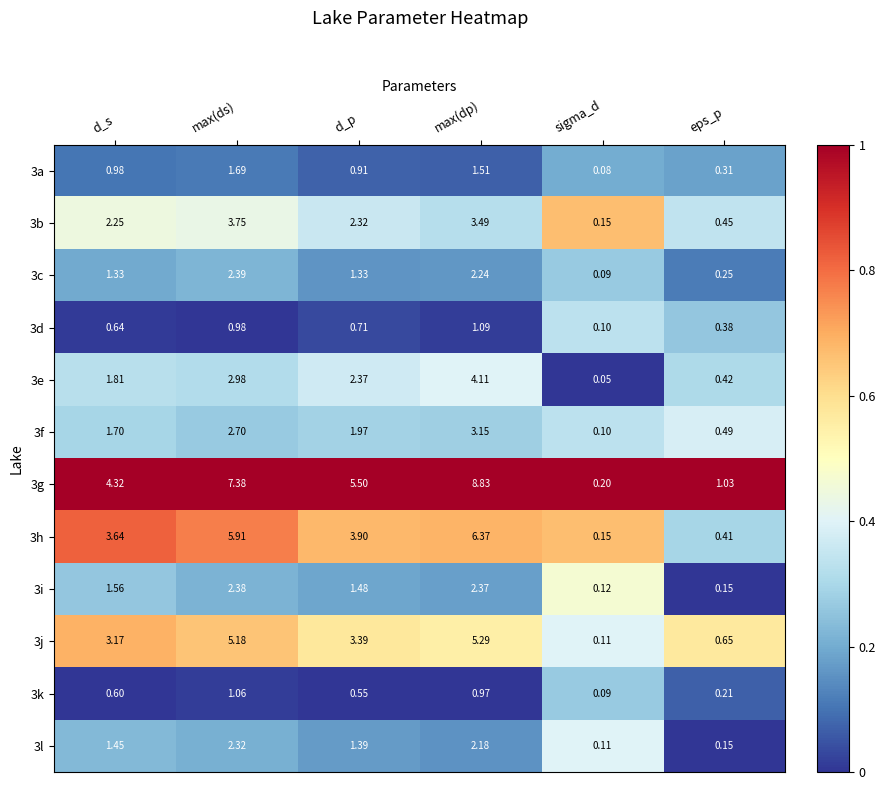

At which label does 3b reach its minimum?

sigma_d